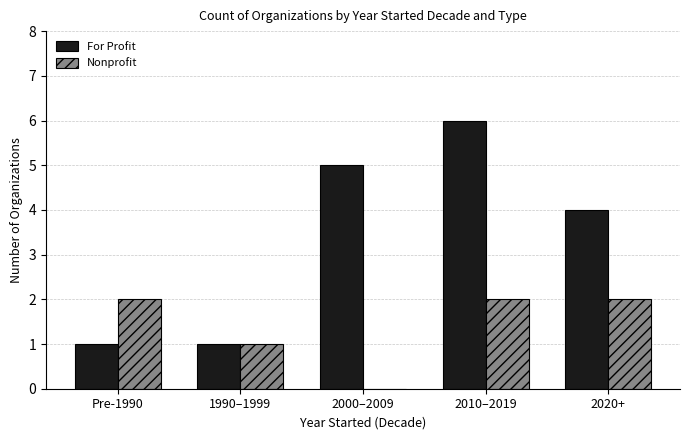

Reading left to right, what are all the values shown in this chart?

For Profit: Pre-1990=1	1990–1999=1	2000–2009=5	2010–2019=6	2020+=4
Nonprofit: Pre-1990=2	1990–1999=1	2000–2009=0	2010–2019=2	2020+=2